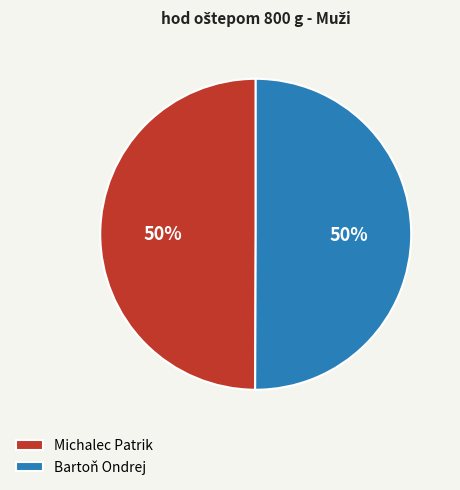

To the nearest percent, what is the difference between the Michalec Patrik and Bartoň Ondrej slice percentages?

0%